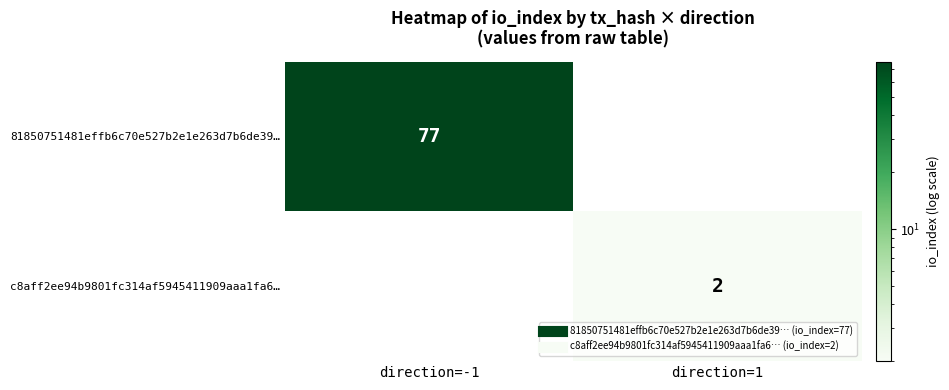

How many categories are shown in the chart?

2